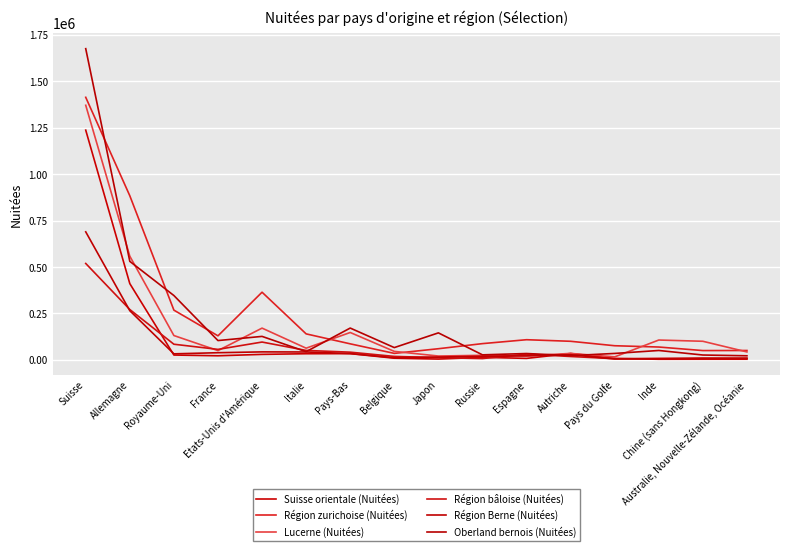

What is the value of the Oberland bernois (Nuitées) point at the 6th from the left?

44366